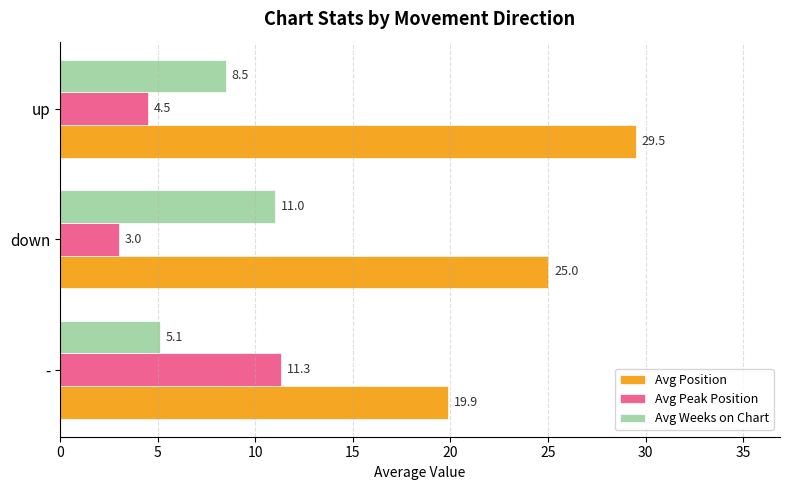

What are all the series names shown in the legend?

Avg Position, Avg Peak Position, Avg Weeks on Chart